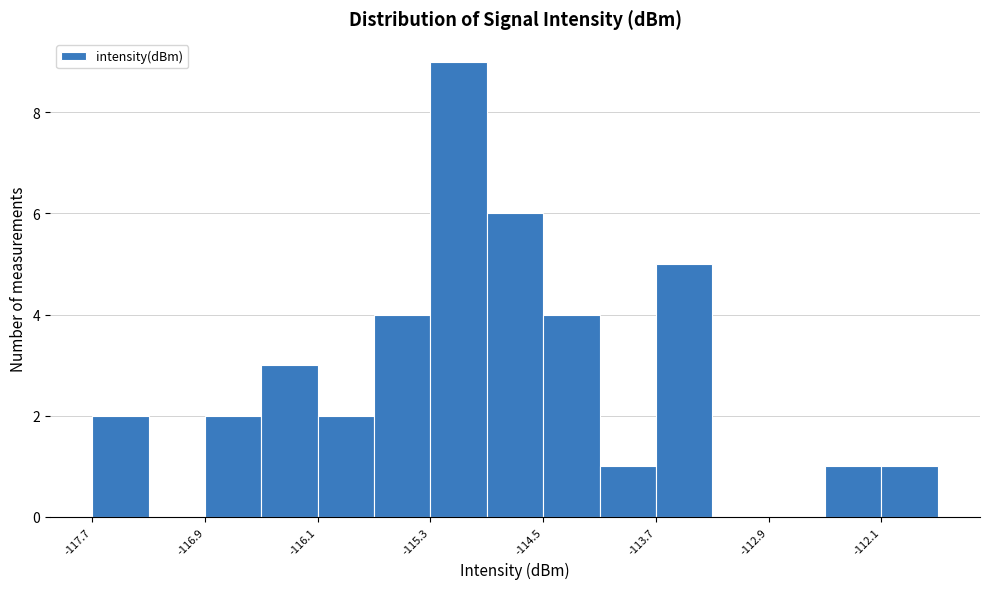

Read against the x-axis, roughly where is the centre of the tallest bar?

-115.1